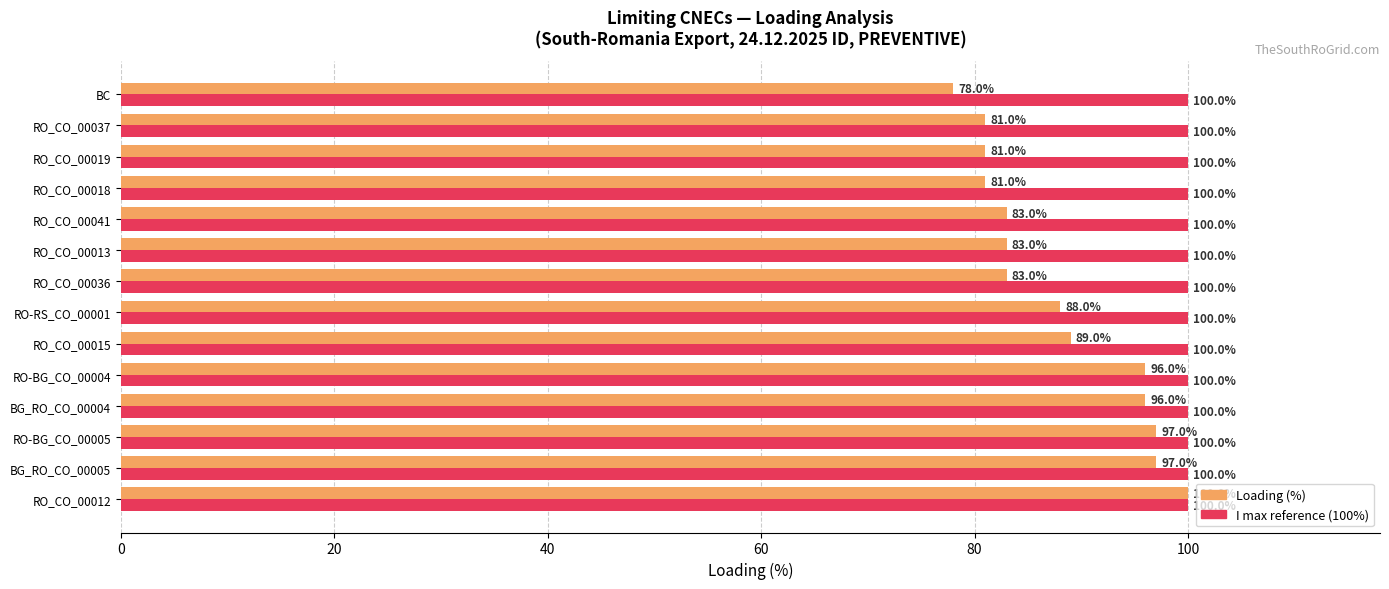

At which category does the chart reach its minimum across all series?

BC